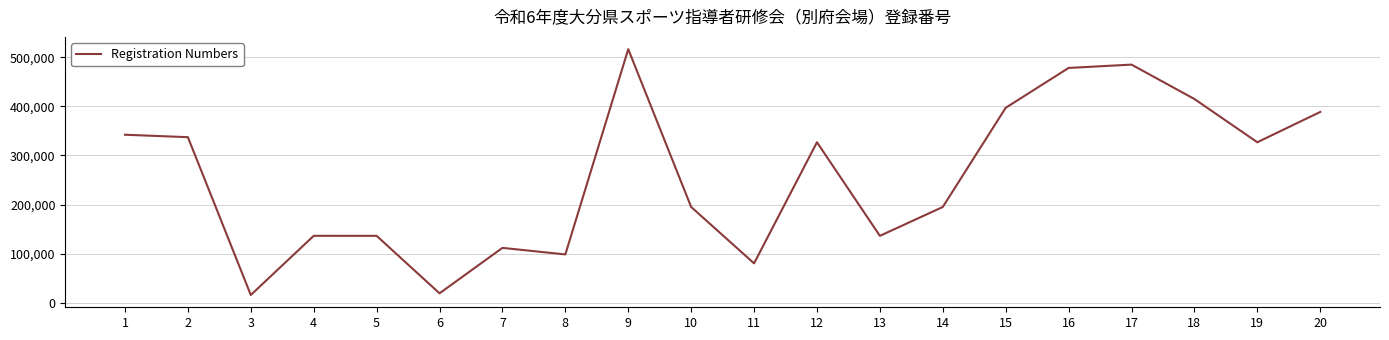

What is the difference between the maximum and second lowest values?

497085